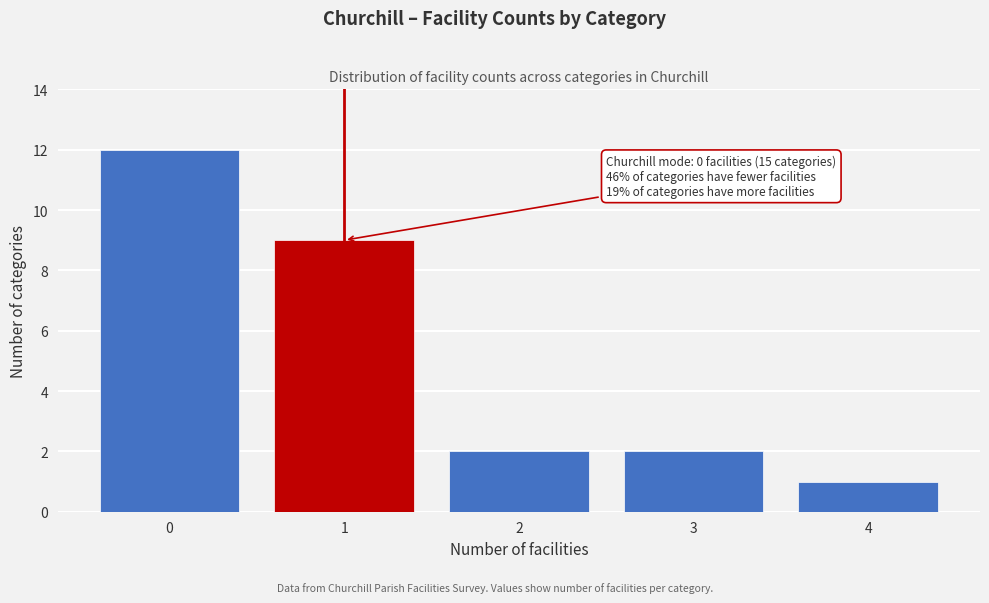

Reading left to right, what are all the values shown in this chart?

0=12	1=9	2=2	3=2	4=1